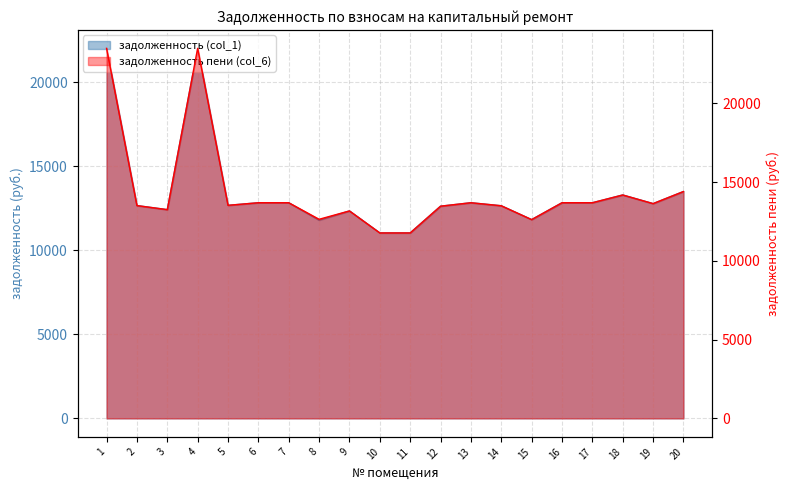

How many values in the задолженность (col_1) series exceed 12788?

10